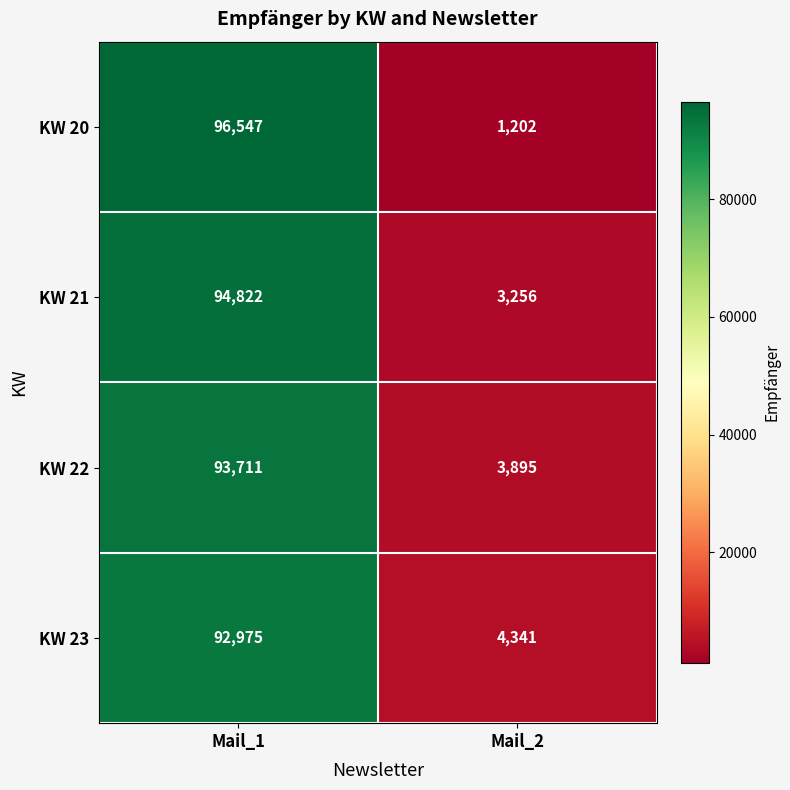

What is the difference between the KW 22 values at Mail_1 and Mail_2?

89816